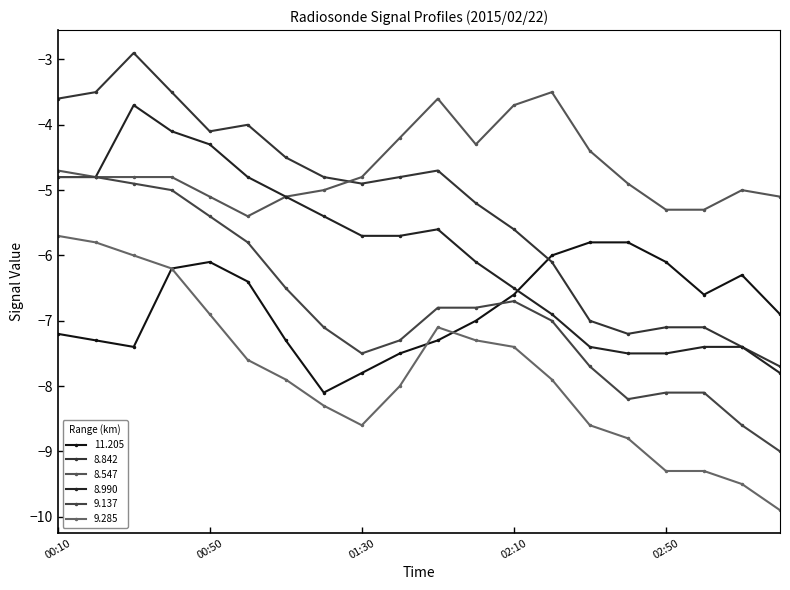

How many series are shown in this chart?

6